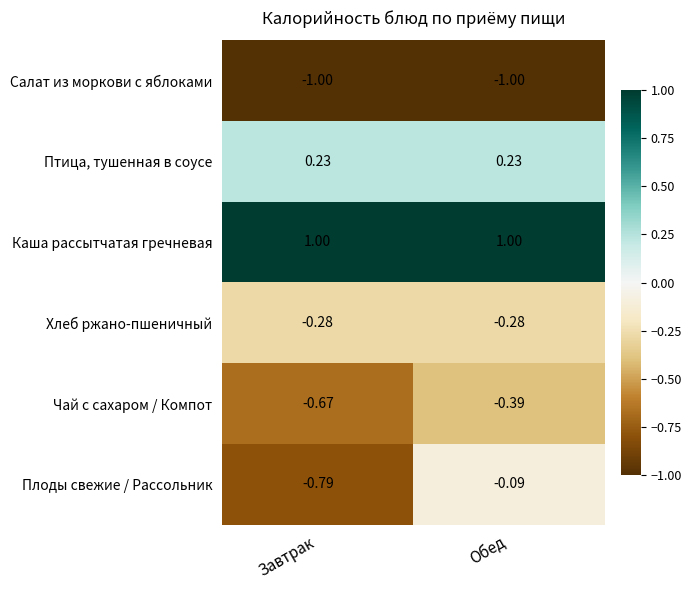

What is the difference between the highest and lowest values at Завтрак?

2.0